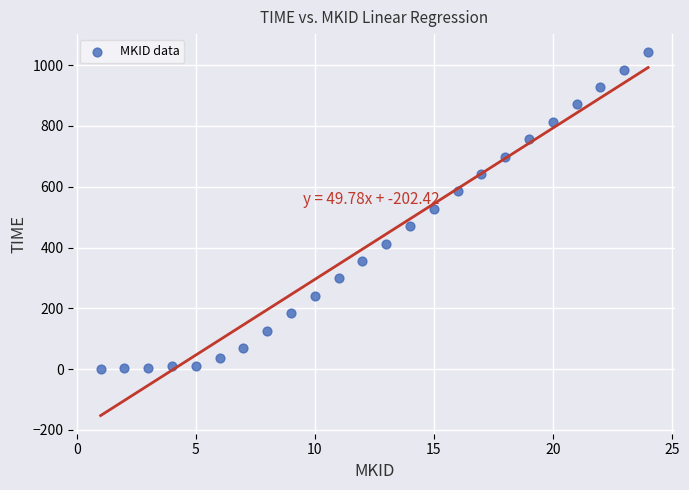

What is the range of X values (max minus min)?

23.0